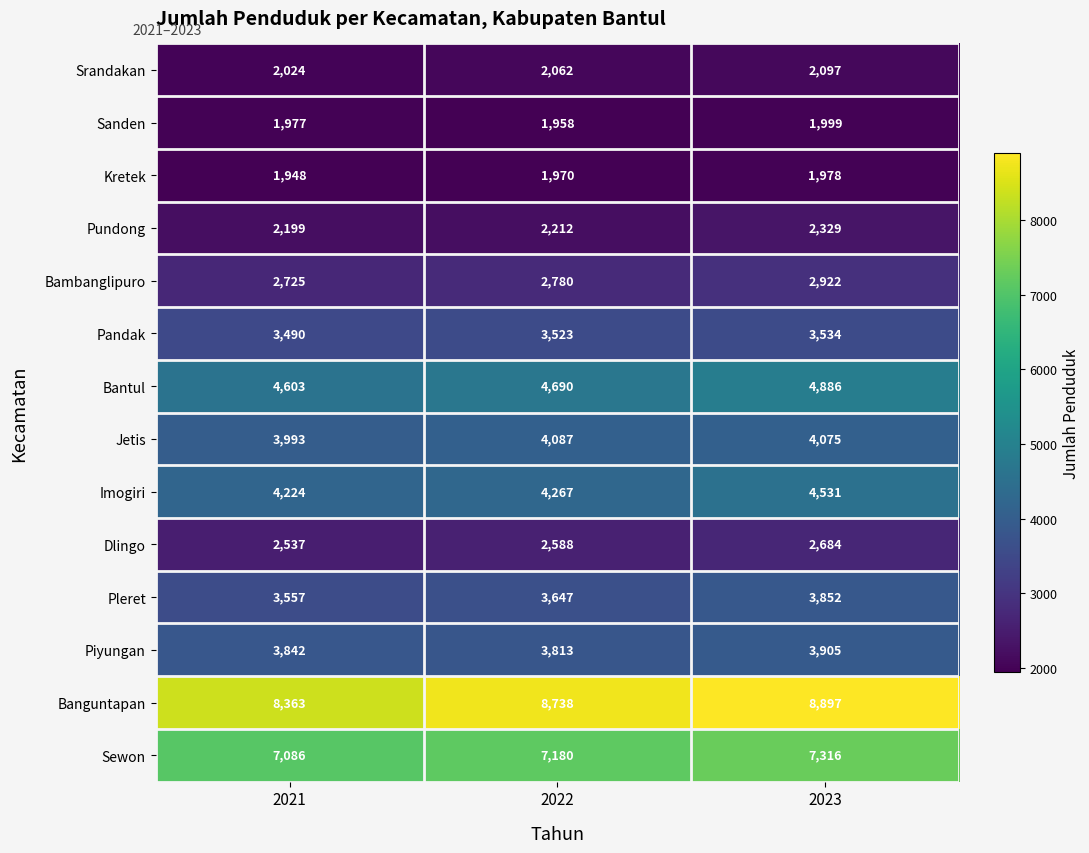

What is the difference between the Jetis values at 2023 and 2021?

82